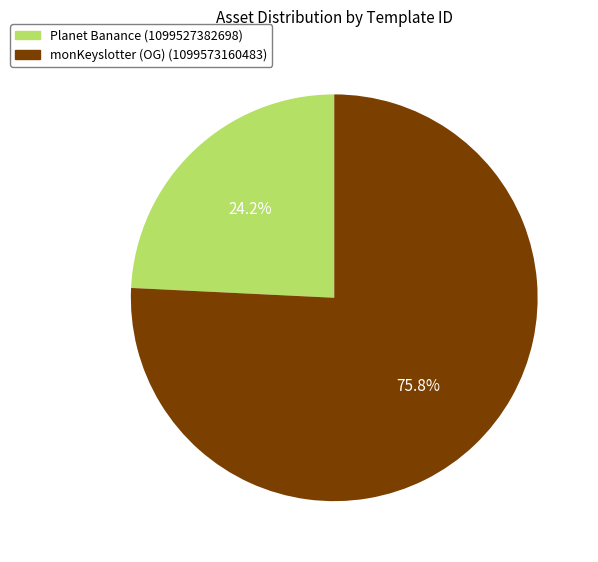

Is there any slice that represents more than half of the pie?

Yes